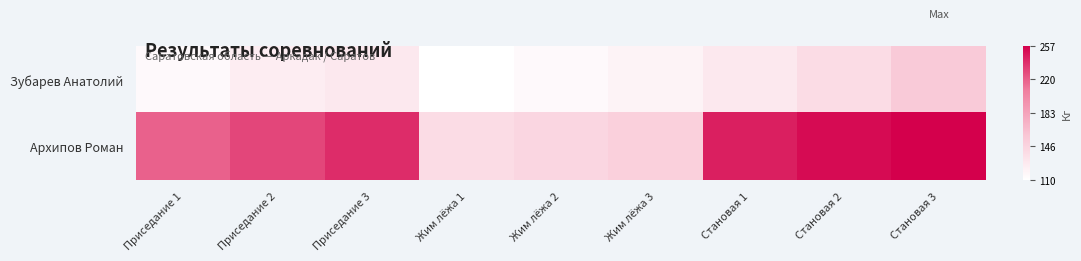

Reading left to right, what are all the values shown in this chart?

Зубарев Анатолий: Приседание 1=115.0	Приседание 2=125.0	Приседание 3=130.0	Жим лёжа 1=110.0	Жим лёжа 2=115.0	Жим лёжа 3=120.0	Становая 1=130.0	Становая 2=140.0	Становая 3=155.0
Архипов Роман: Приседание 1=220.0	Приседание 2=230.0	Приседание 3=240.0	Жим лёжа 1=140.0	Жим лёжа 2=145.0	Жим лёжа 3=150.0	Становая 1=245.0	Становая 2=252.5	Становая 3=257.5